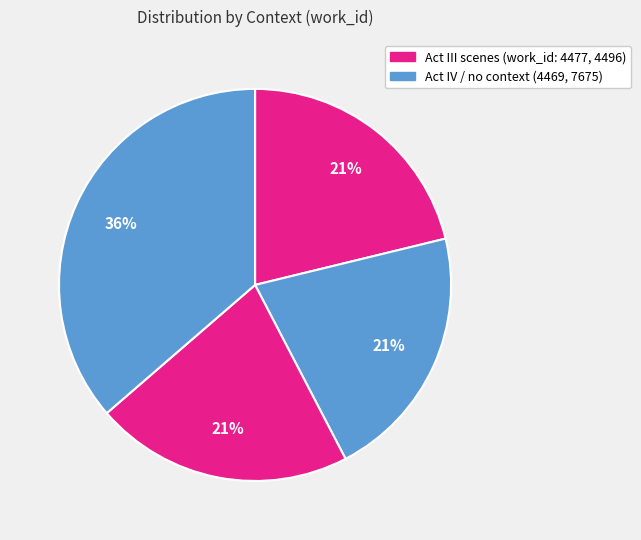

Count the number of slices in the pie.

4